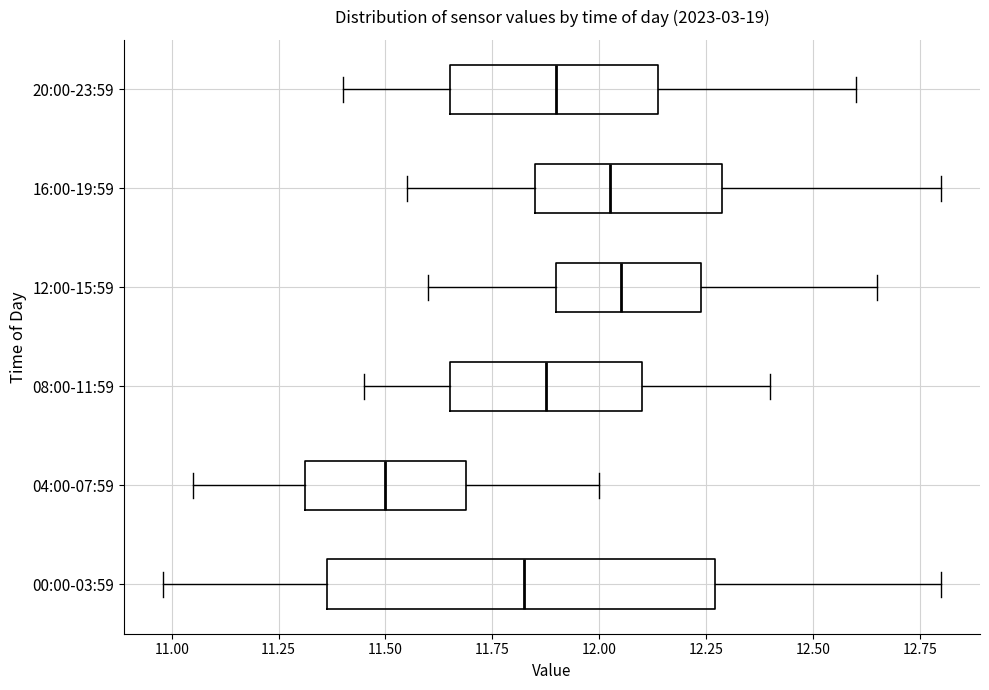

Which box is the widest, from its left edge to its right edge?

00:00-03:59